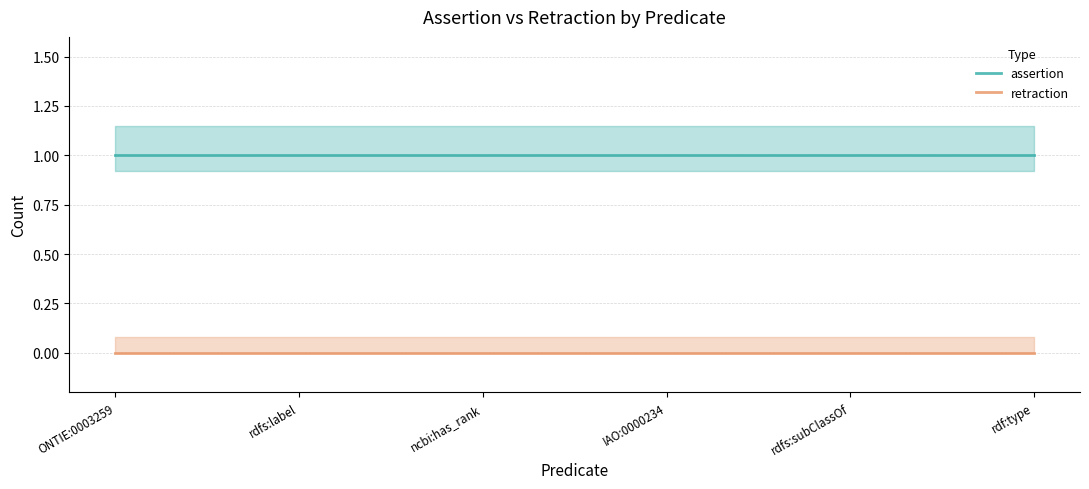

What are all the series names shown in the legend?

assertion, retraction